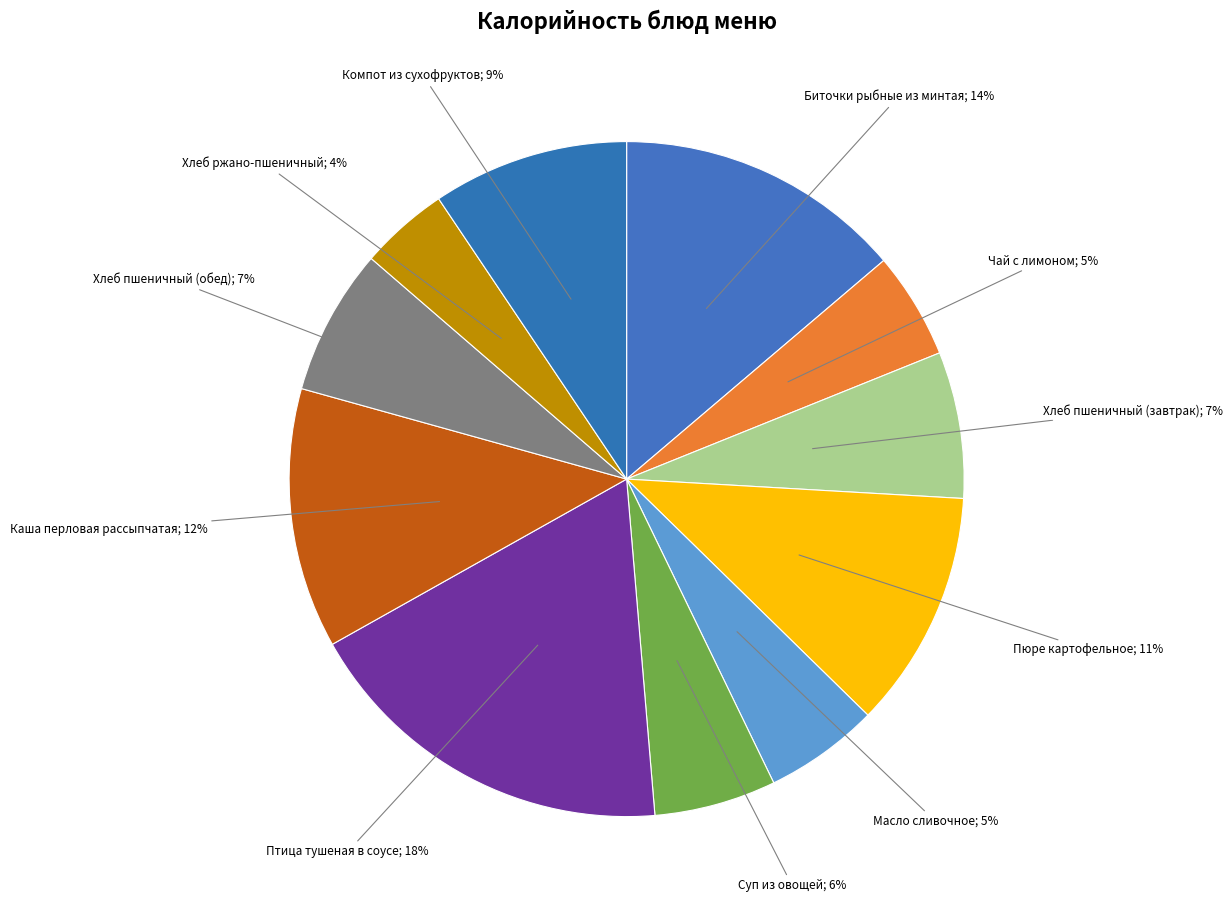

Count the number of slices in the pie.

11